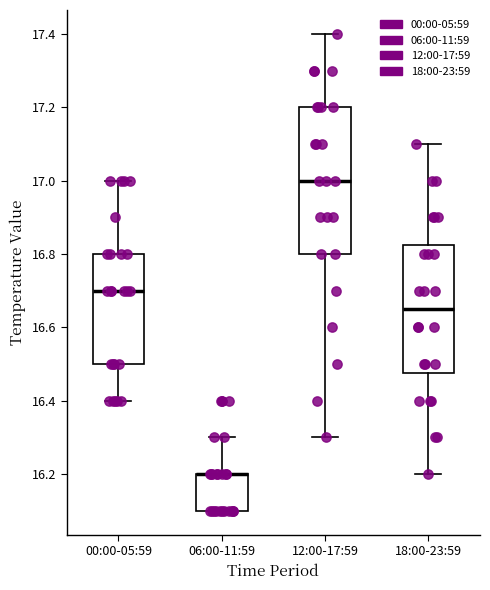

Reading left to right, read every box against the y-axis: the position of its median line, the range the box covers, and the ends of its whiskers. The values are not printed on the chart, so give them approximately, as read against the axis.

00:00-05:59: median 16.70, box 16.50 to 16.80, whiskers 16.40 to 17.00
06:00-11:59: median 16.20 (drawn on the box's upper edge), box 16.10 to 16.20, whiskers 16.10 to 16.30
12:00-17:59: median 17.00, box 16.80 to 17.20, whiskers 16.30 to 17.40
18:00-23:59: median 16.66, box 16.48 to 16.82, whiskers 16.20 to 17.10